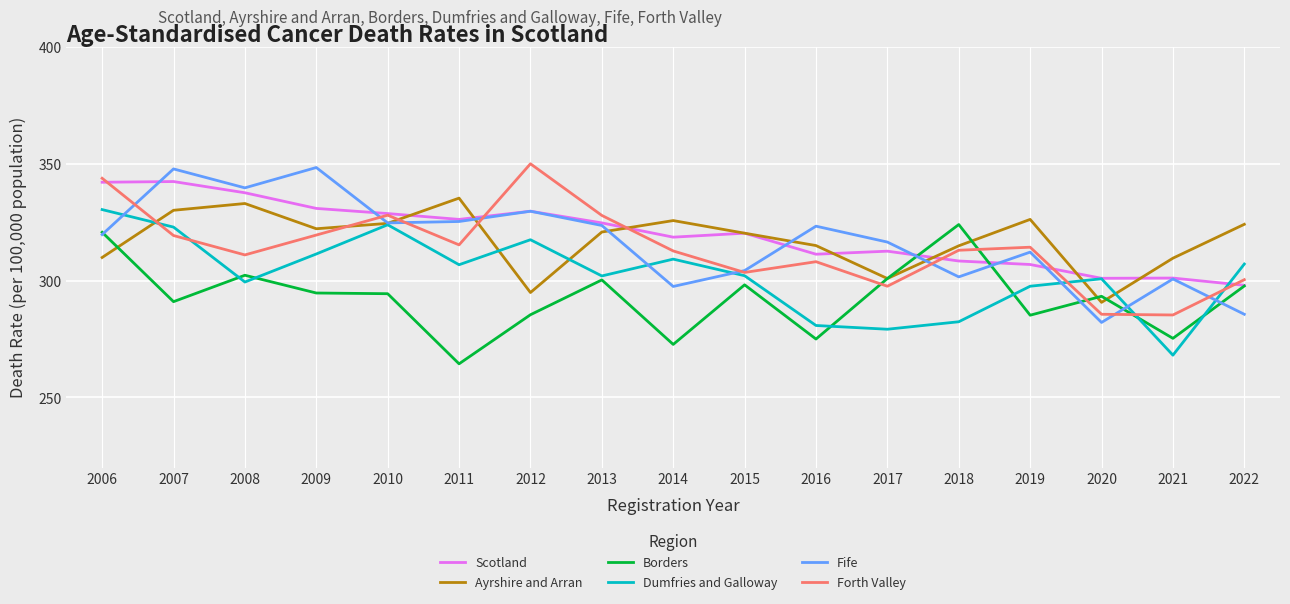

What is the spread (max minus min) of values at 2008?

40.3